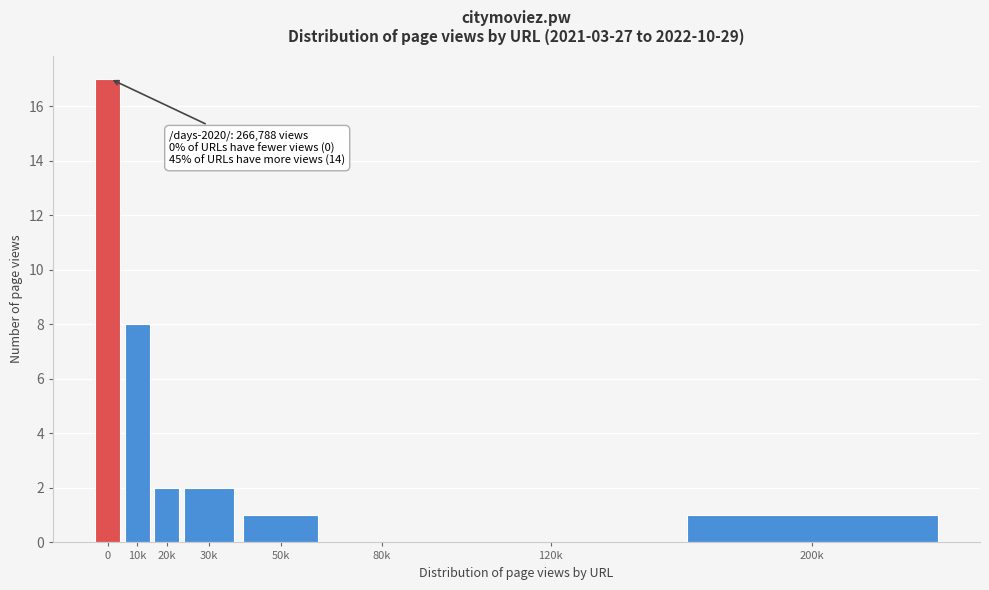

Reading left to right, transcribe all the data shown in this chart.

0=17	10k=8	20k=2	30k=2	50k=1	80k=0	120k=0	200k=1